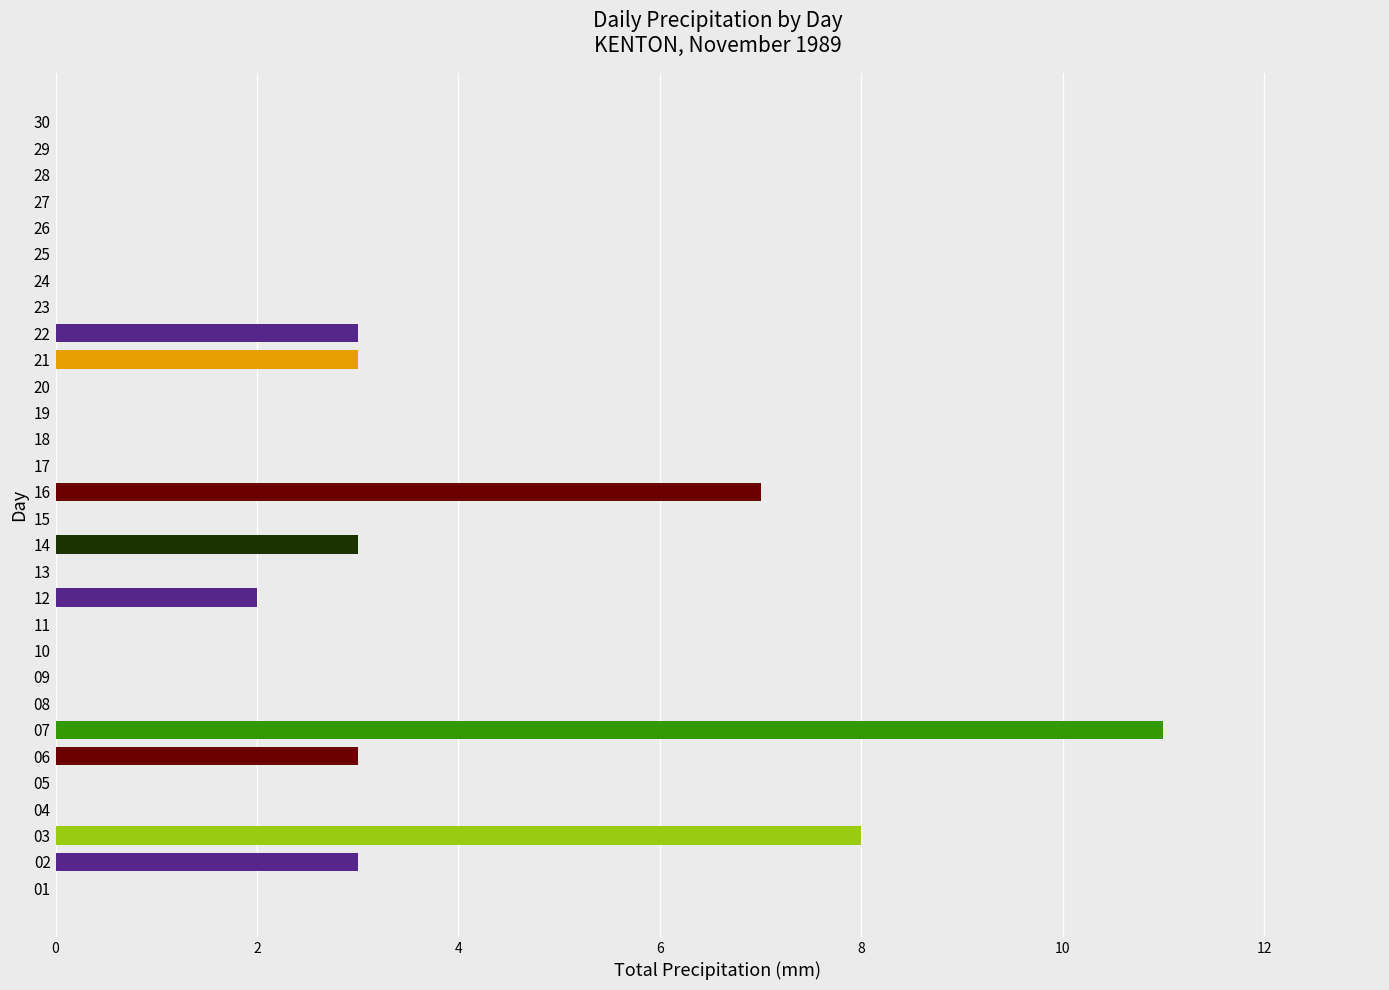

True or false: the data shows 0 at 20.

True